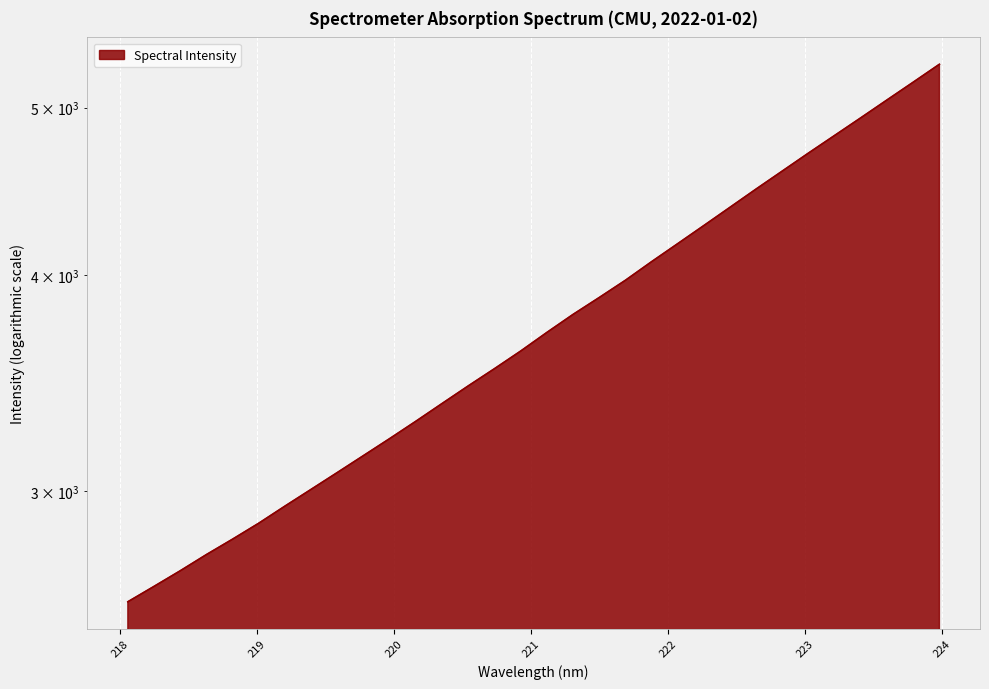

Reading left to right, transcribe all the data shown in this chart.

218.0596=2587.4	218.2508=2641.1	218.442=2696.6	218.6332=2755.5	218.8244=2812.9	219.0156=2873.4	219.2067=2939.7	219.3979=3006.2	219.589=3074.3	219.7801=3144.6	219.9712=3216.7	220.1623=3291.9	220.3533=3370.7	220.5444=3450.8	220.7354=3530.8	220.9264=3614.7	221.1174=3705.4	221.3083=3795.5	221.4993=3881.9	221.6902=3972.2	221.8812=4071.9	222.0721=4171.1	222.263=4273.2	222.4538=4378.5	222.6447=4486.6	222.8355=4595.3	223.0264=4706.7	223.2172=4818.5	223.408=4933.2	223.5987=5051.7	223.7895=5172.5	223.9802=5297.3